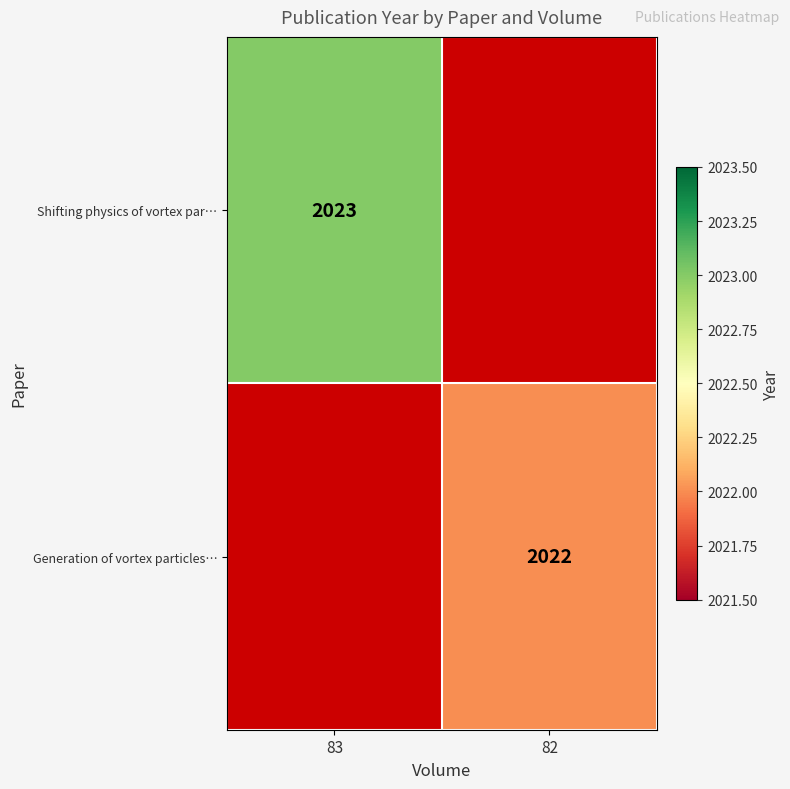

Is it true that Generation of vortex particles… equals 2022 at 82?

True